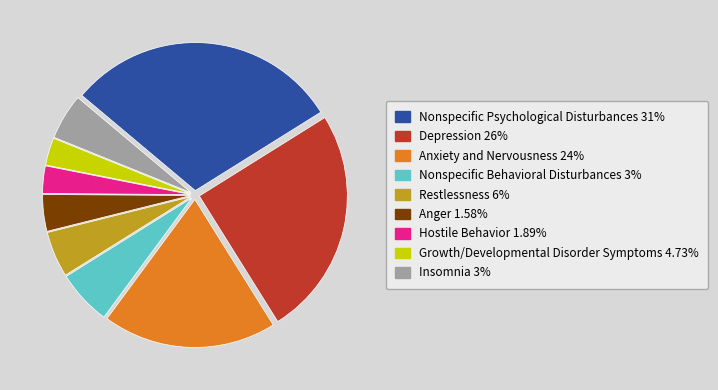

Is Hostile Behavior 1.89% the majority of the pie?

No